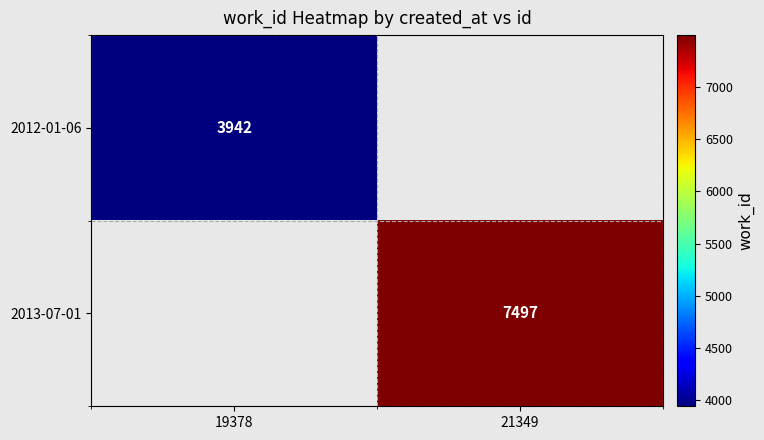

The value of 2012-01-06 at 19378 is 3942. True or false?

True